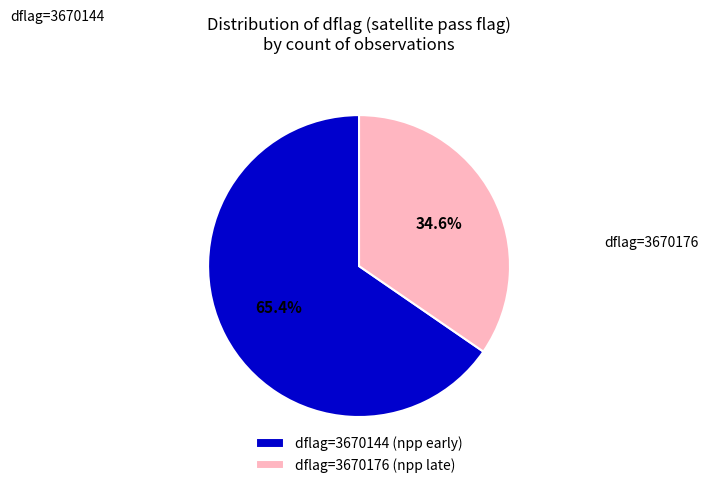

To the nearest percent, what is the average slice percentage?

50%